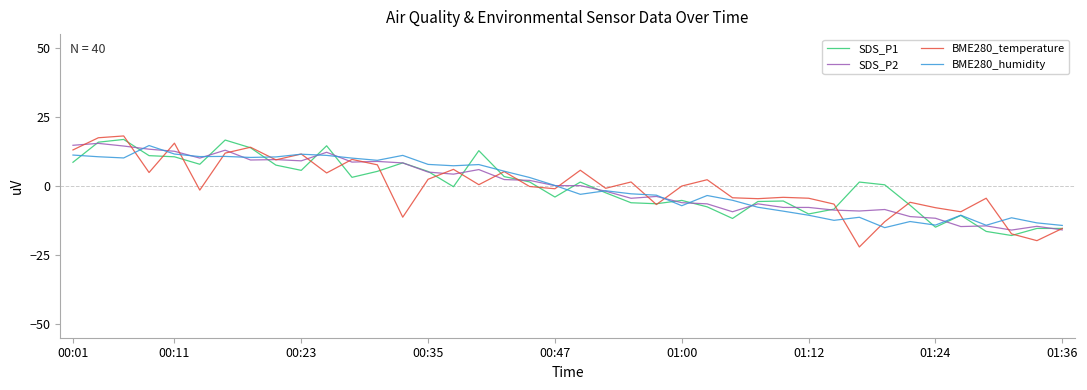

Count the number of categories in the chart.

40